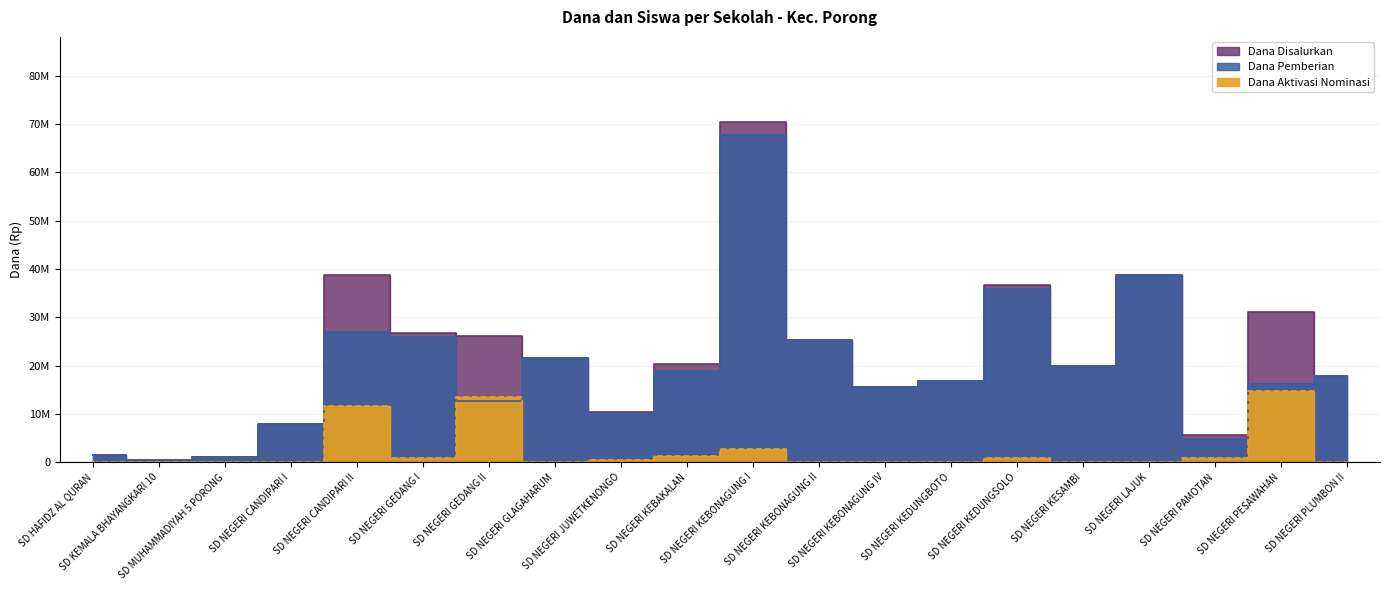

At how many categories does at least one series exceed 9287333?

15